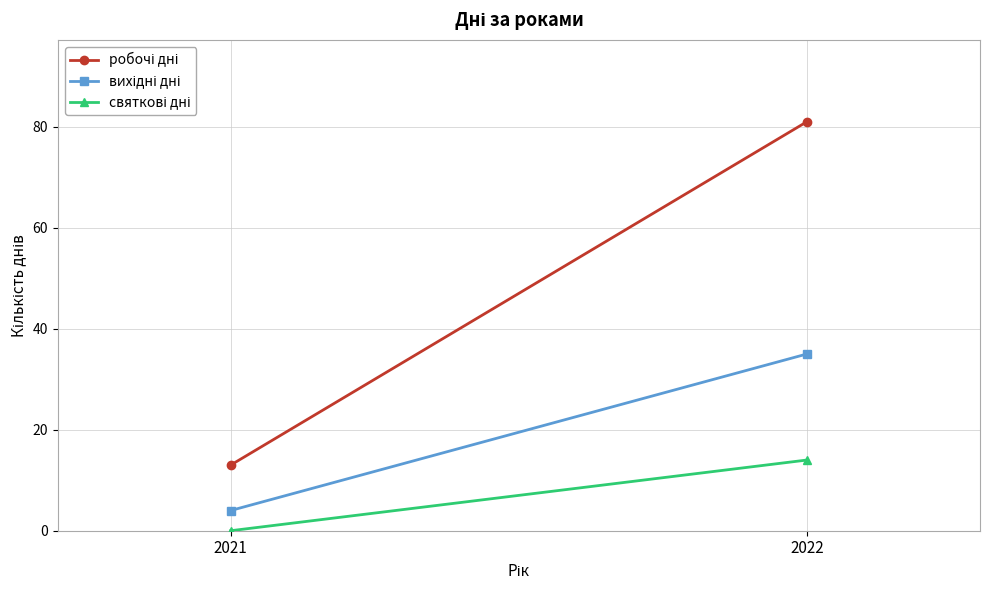

What are all the series names shown in the legend?

робочі дні, вихідні дні, святкові дні